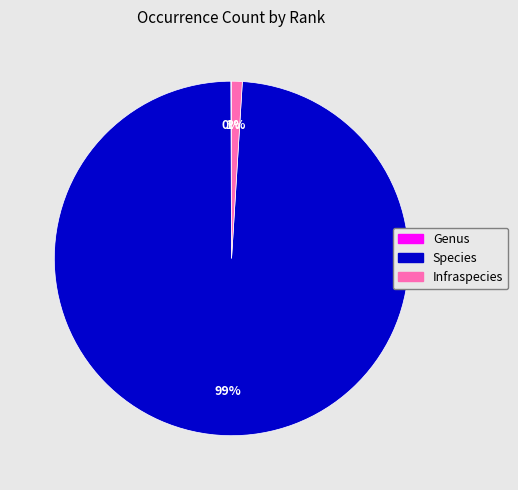

What is the largest slice in the pie chart?

Species